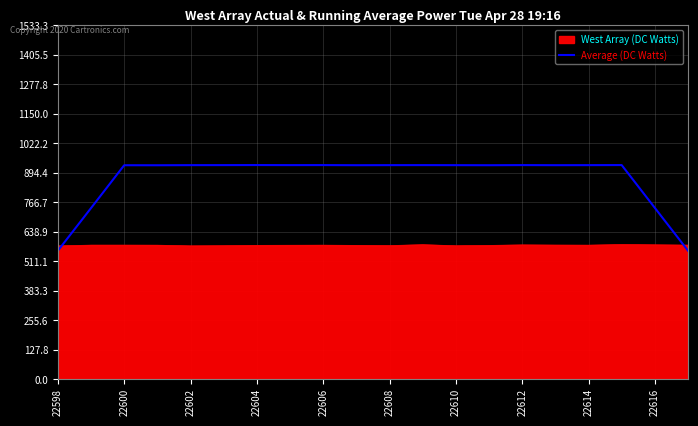

Which series ends up on top after the final intersection of Average (DC Watts) and West Array (DC Watts)?

West Array (DC Watts)